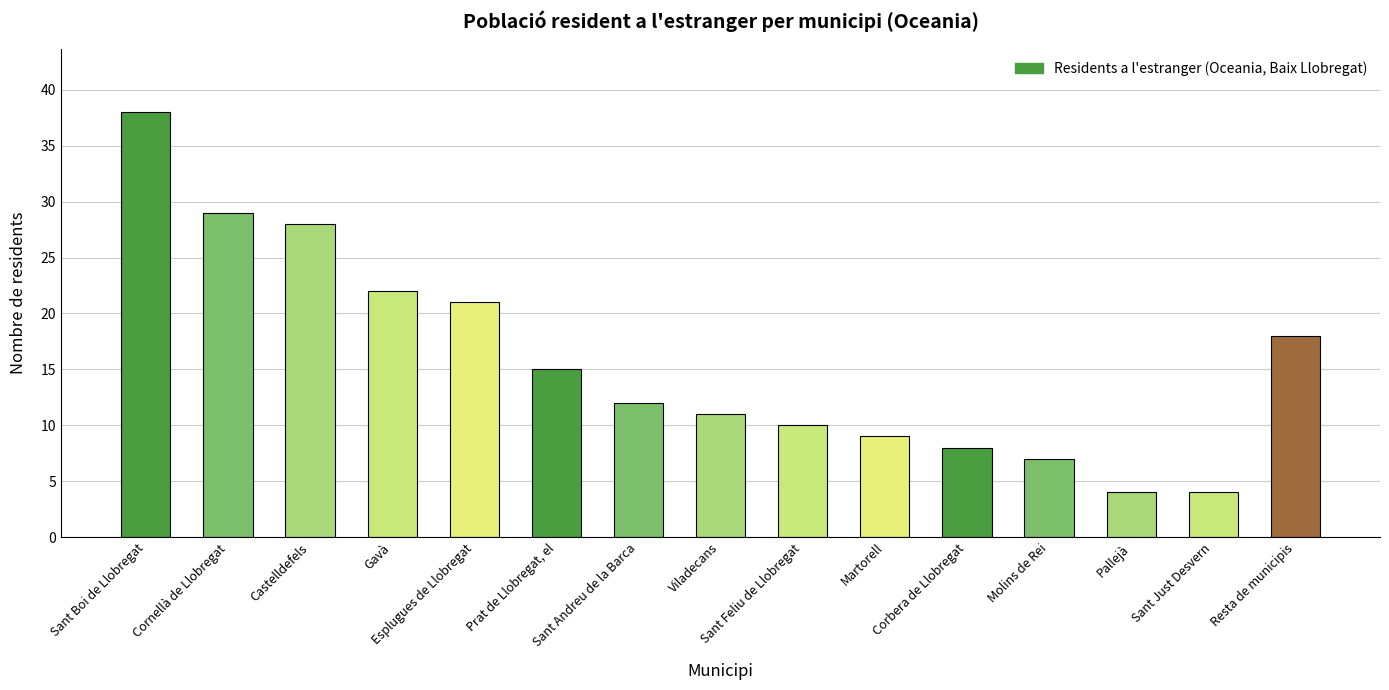

How many data points are less than 12?

7